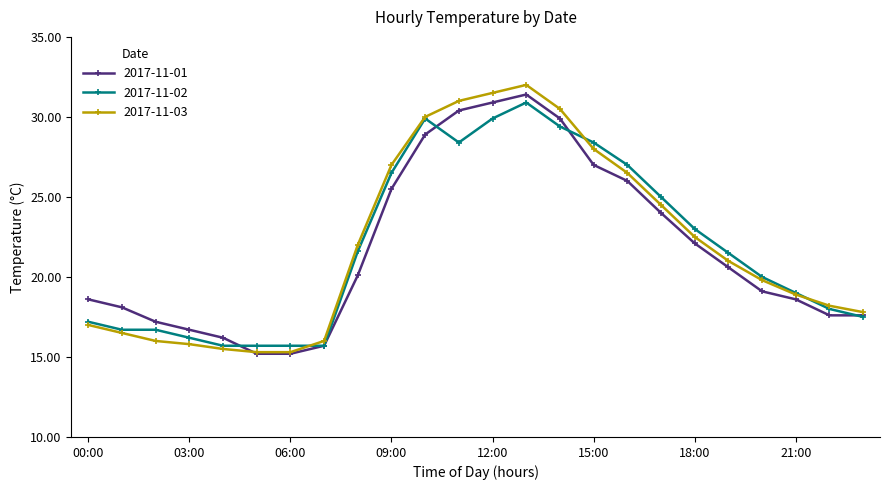

What is the sum of all 2017-11-01 values?

522.6